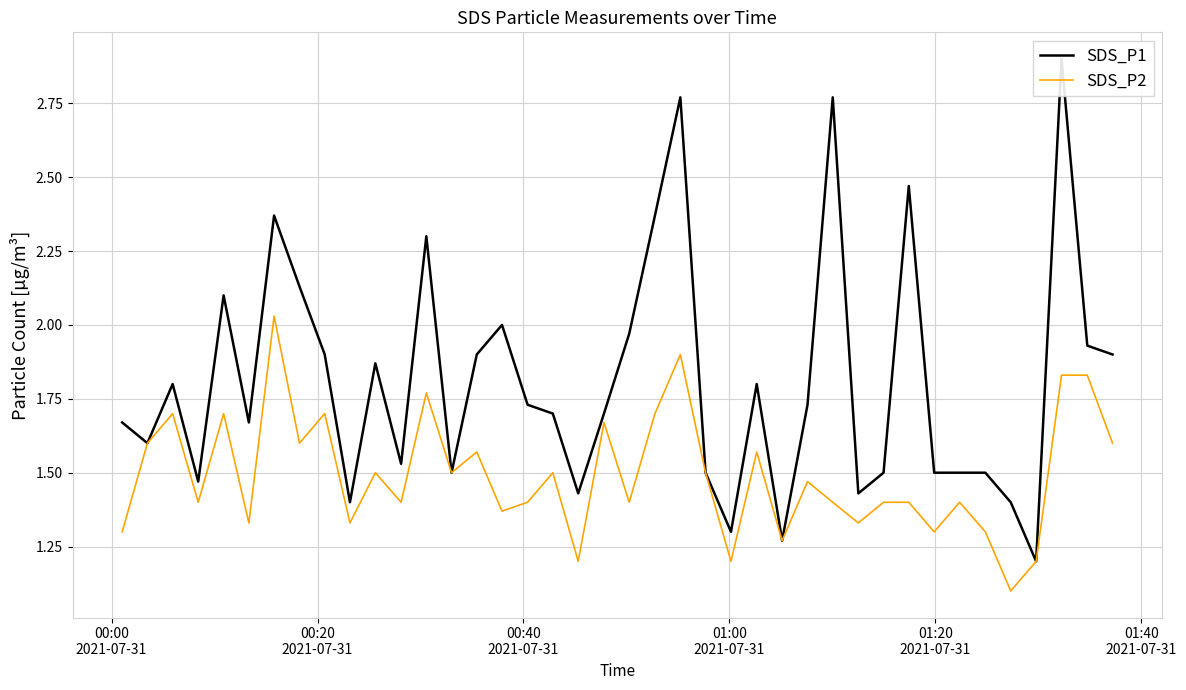

At how many categories does at least one series exceed 2?

9